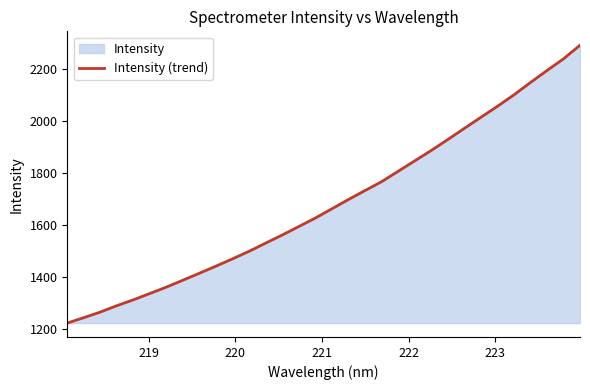

What is the difference between the maximum and minimum values?

1066.3